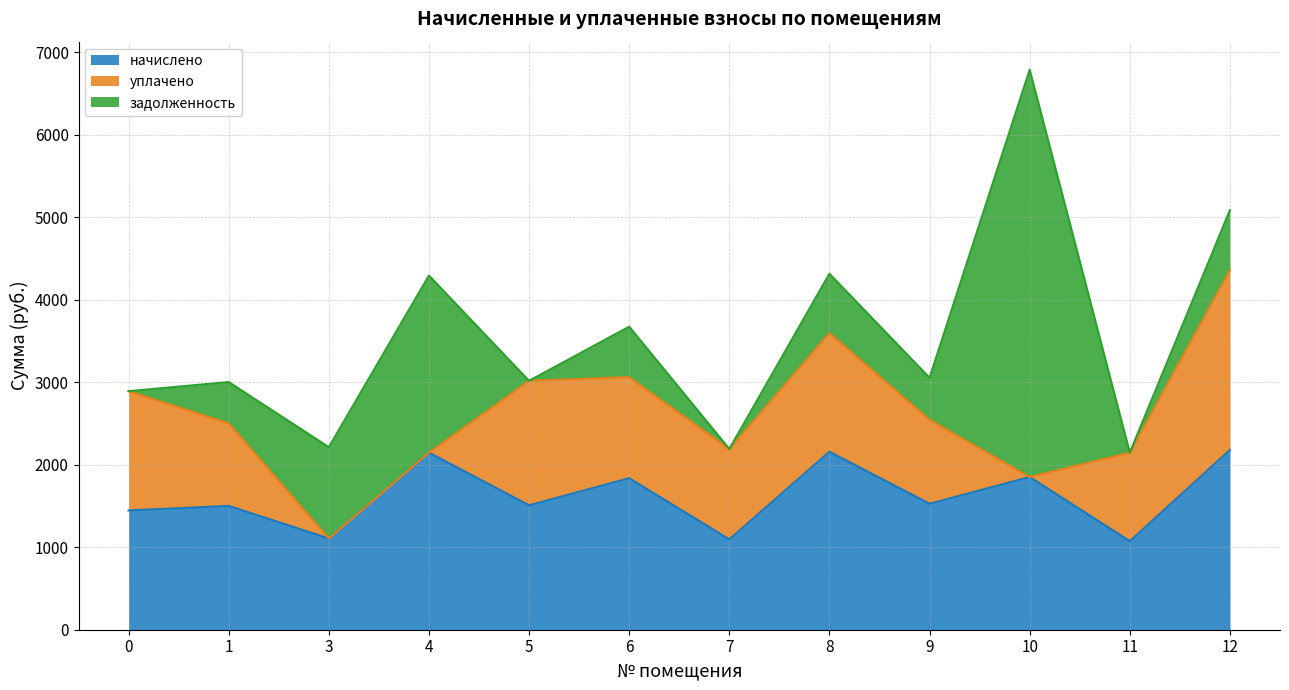

At how many categories does at least one series exceed 2323?

1